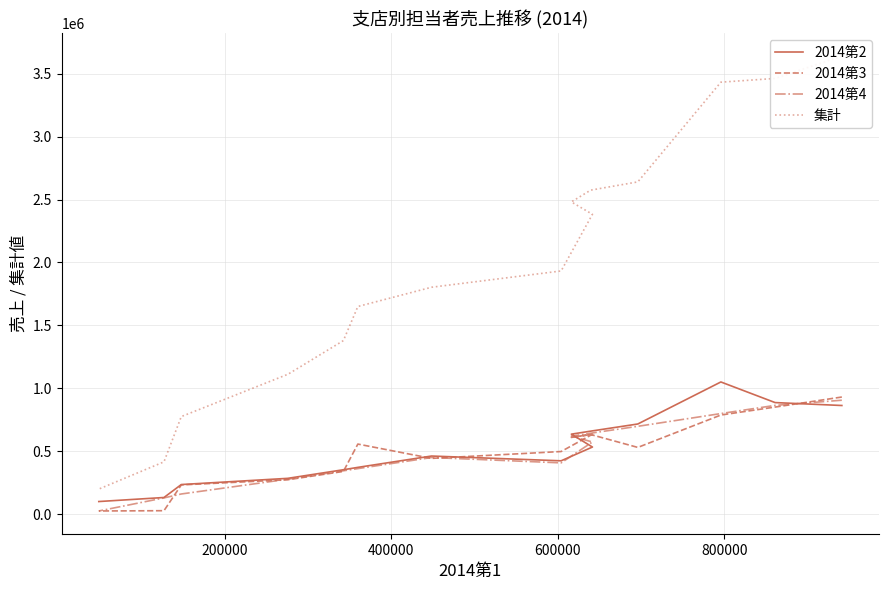

What is the average value of the 2014第2 series?

499363